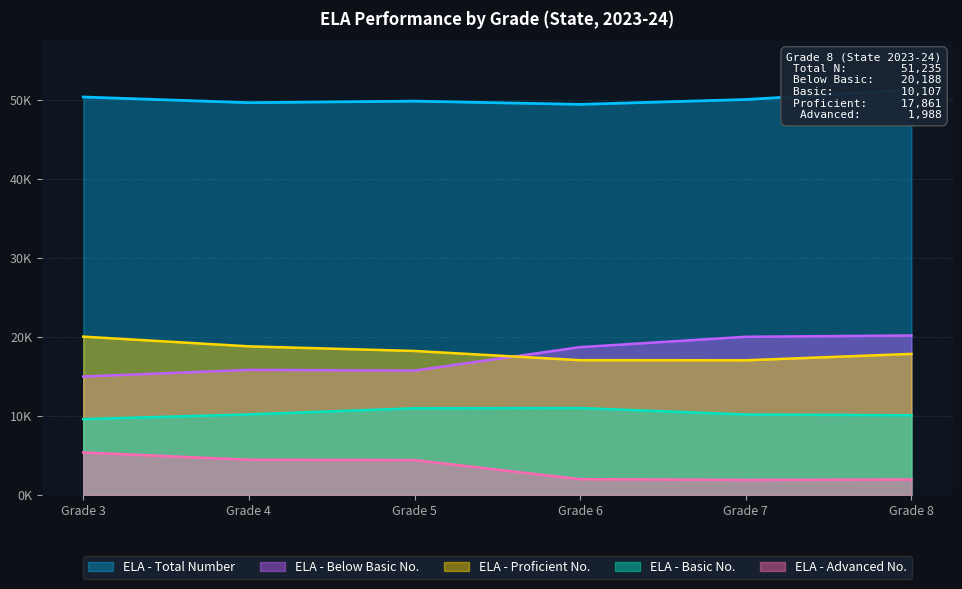

True or false: ELA - Basic No. and ELA - Total Number cross at least once.

False